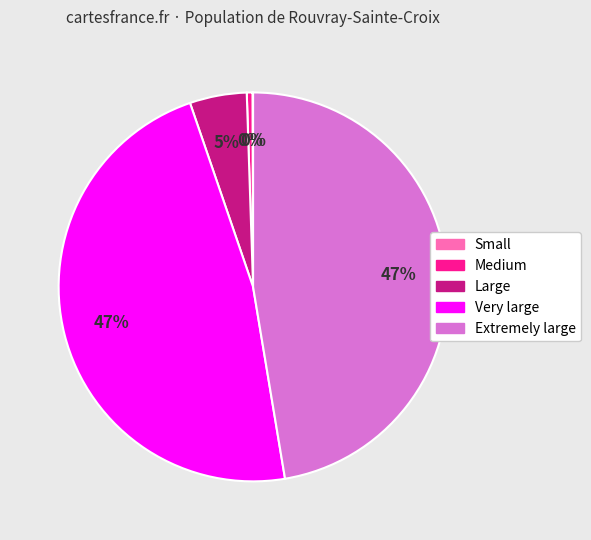

Is there any slice that represents more than half of the pie?

No